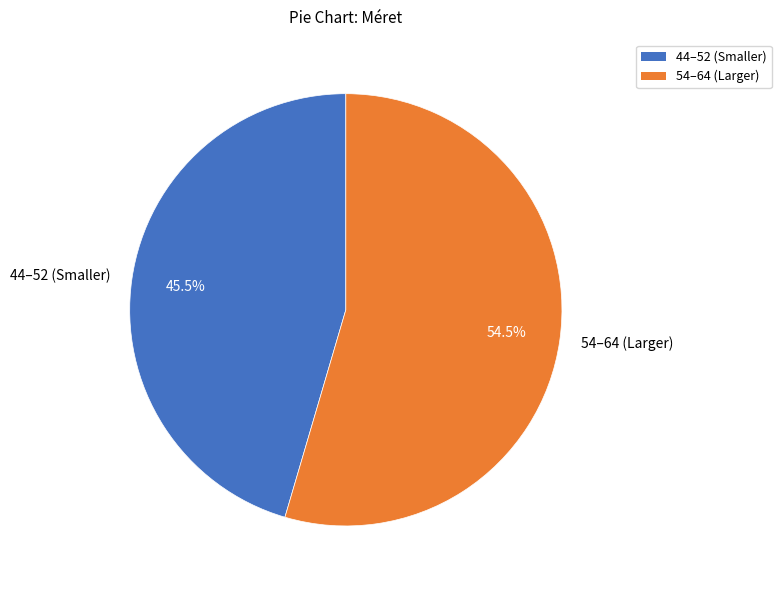

How much of the chart is everything except 44–52 (Smaller)?

54.5%